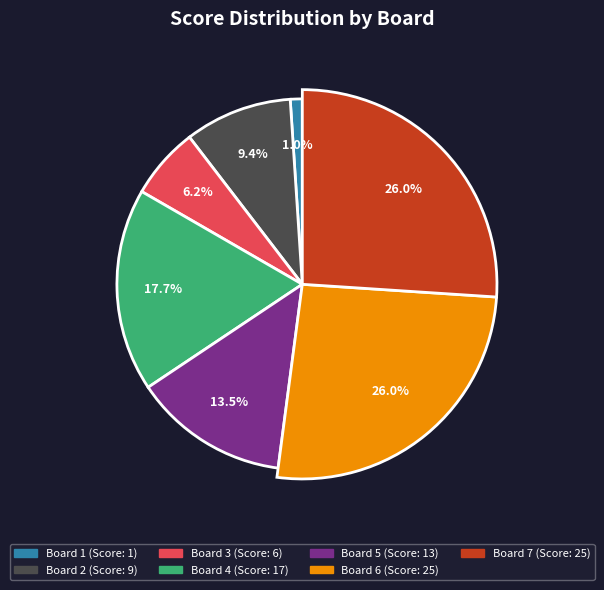

Combined, do 4 and 6 account for over 50%?

No